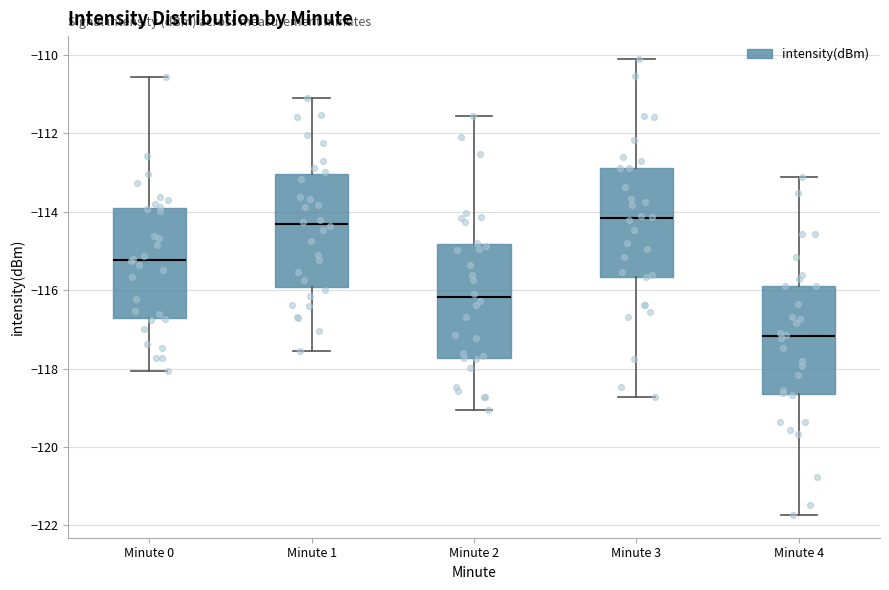

Reading left to right, read every box against the y-axis: the position of its median line, the range the box covers, and the ends of its whiskers. The values are not printed on the chart, so give them approximately, as read against the axis.

Minute 0: median -115.2, box -116.8 to -113.8, whiskers -118.0 to -110.6
Minute 1: median -114.4, box -116.0 to -113.0, whiskers -117.6 to -111.2
Minute 2: median -116.2, box -117.8 to -114.8, whiskers -119.0 to -111.6
Minute 3: median -114.2, box -115.6 to -112.8, whiskers -118.8 to -110.2
Minute 4: median -117.2, box -118.6 to -115.8, whiskers -121.8 to -113.2